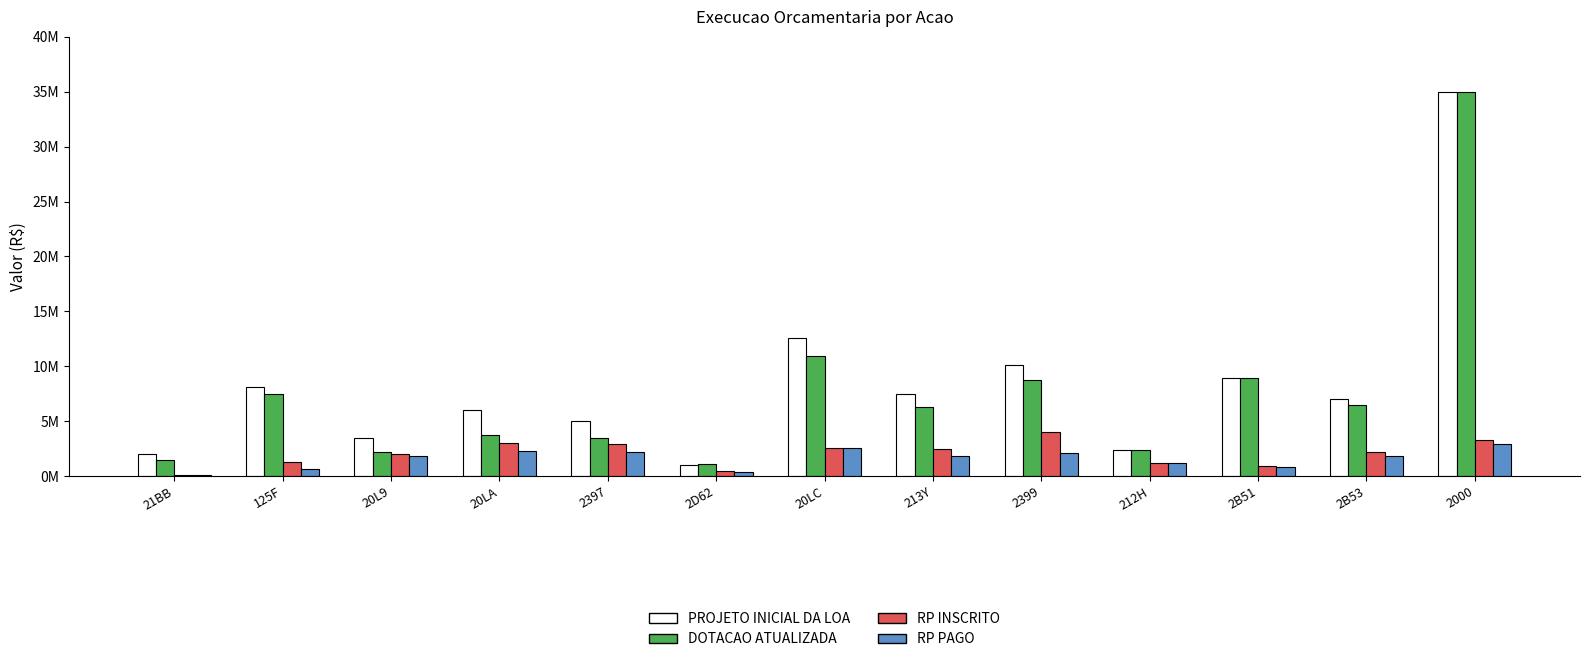

Are the bars horizontal?

No